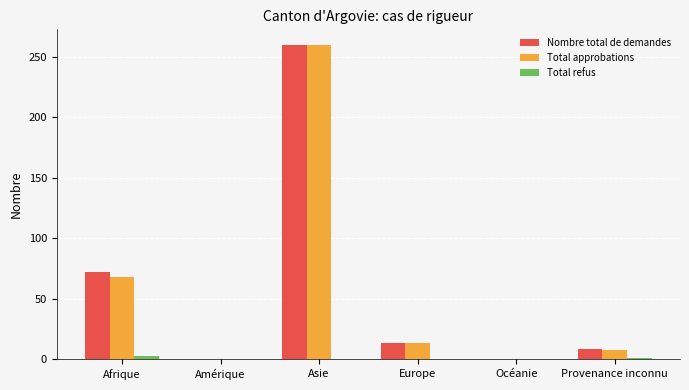

Between Afrique and Amérique, which series saw the biggest shift?

Nombre total de demandes